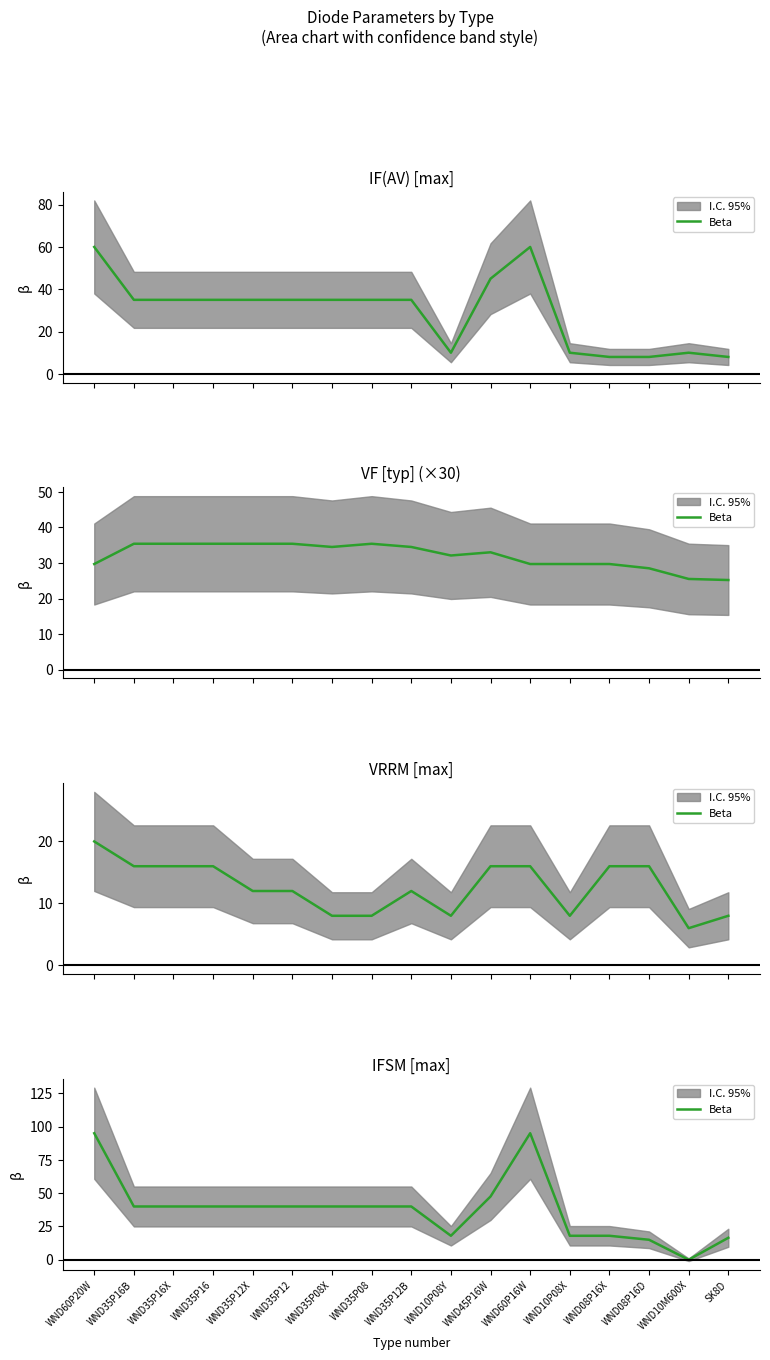

How many lines are shown in the chart?

1